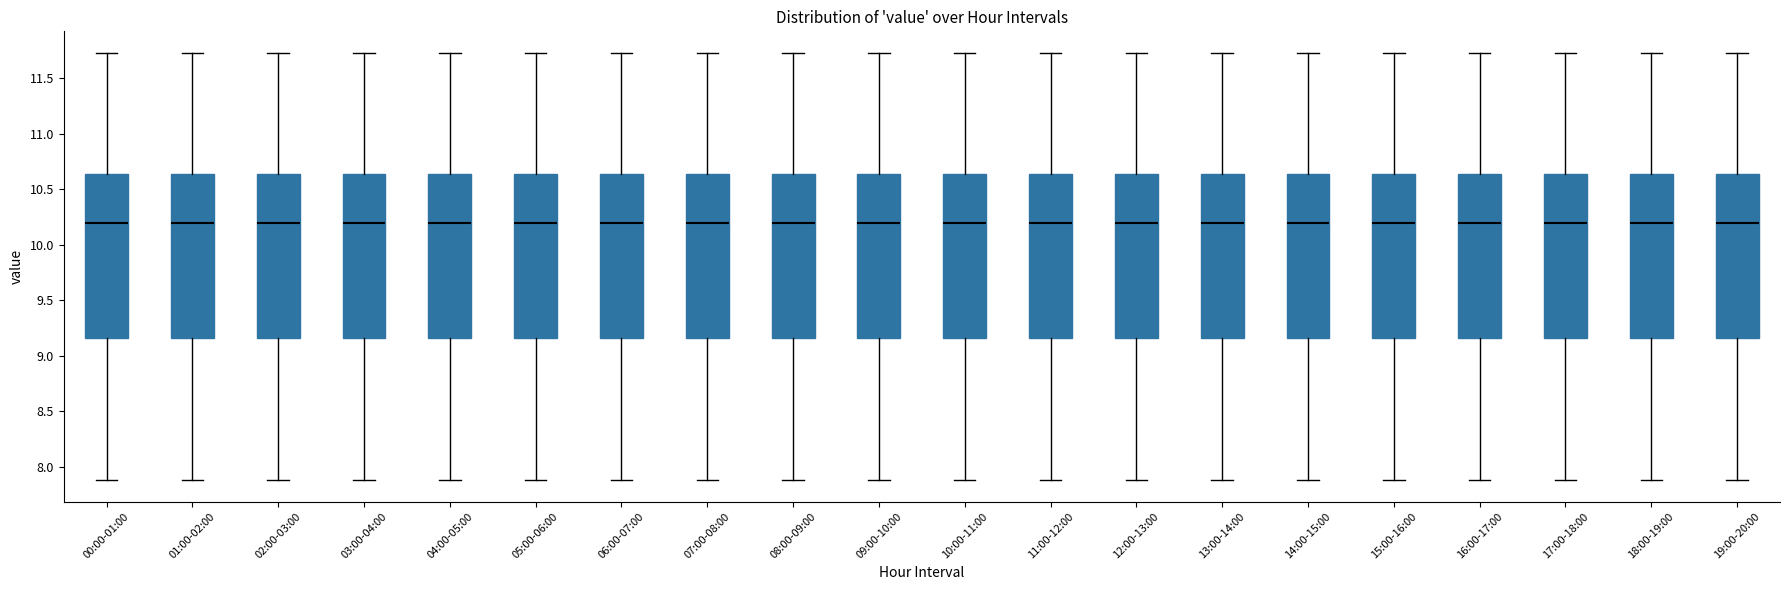

Reading left to right, transcribe this box plot: for each box, give where its median line is, the range the box spans, and where its two whiskers end, as read against the y-axis. The values are not printed on the chart, so give them approximately, as read against the axis.

00:00-01:00: median 10.20, box 9.15 to 10.65, whiskers 7.90 to 11.75
01:00-02:00: median 10.20, box 9.15 to 10.65, whiskers 7.90 to 11.75
02:00-03:00: median 10.20, box 9.15 to 10.65, whiskers 7.90 to 11.75
03:00-04:00: median 10.20, box 9.15 to 10.65, whiskers 7.90 to 11.75
04:00-05:00: median 10.20, box 9.15 to 10.65, whiskers 7.90 to 11.75
05:00-06:00: median 10.20, box 9.15 to 10.65, whiskers 7.90 to 11.75
06:00-07:00: median 10.20, box 9.15 to 10.65, whiskers 7.90 to 11.75
07:00-08:00: median 10.20, box 9.15 to 10.65, whiskers 7.90 to 11.75
08:00-09:00: median 10.20, box 9.15 to 10.65, whiskers 7.90 to 11.75
09:00-10:00: median 10.20, box 9.15 to 10.65, whiskers 7.90 to 11.75
10:00-11:00: median 10.20, box 9.15 to 10.65, whiskers 7.90 to 11.75
11:00-12:00: median 10.20, box 9.15 to 10.65, whiskers 7.90 to 11.75
12:00-13:00: median 10.20, box 9.15 to 10.65, whiskers 7.90 to 11.75
13:00-14:00: median 10.20, box 9.15 to 10.65, whiskers 7.90 to 11.75
14:00-15:00: median 10.20, box 9.15 to 10.65, whiskers 7.90 to 11.75
15:00-16:00: median 10.20, box 9.15 to 10.65, whiskers 7.90 to 11.75
16:00-17:00: median 10.20, box 9.15 to 10.65, whiskers 7.90 to 11.75
17:00-18:00: median 10.20, box 9.15 to 10.65, whiskers 7.90 to 11.75
18:00-19:00: median 10.20, box 9.15 to 10.65, whiskers 7.90 to 11.75
19:00-20:00: median 10.20, box 9.15 to 10.65, whiskers 7.90 to 11.75